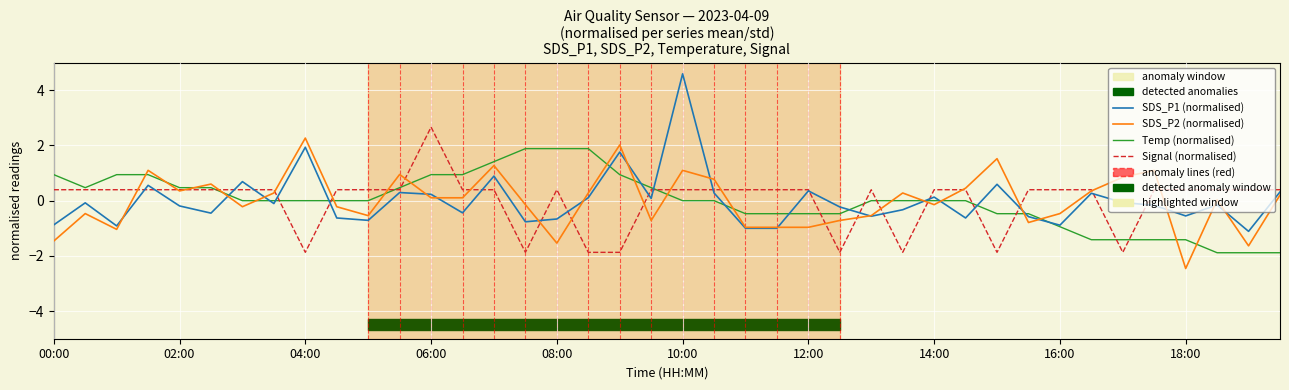

What is the maximum value shown in the chart?

4.6